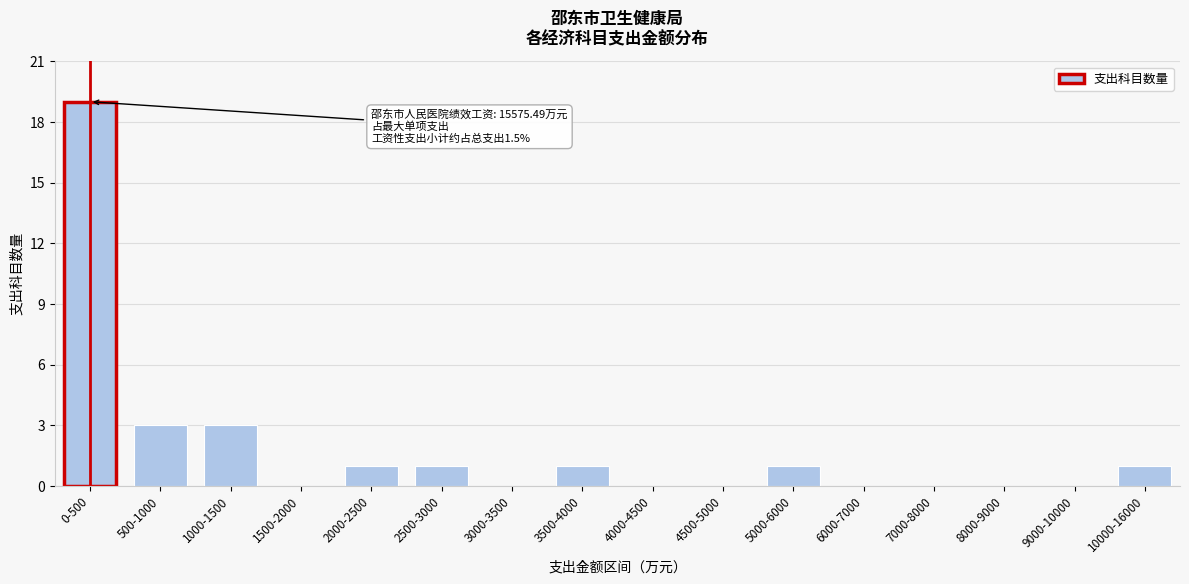

Reading right to left, transcribe all the data shown in this chart.

10000-16000=1	9000-10000=0	8000-9000=0	7000-8000=0	6000-7000=0	5000-6000=1	4500-5000=0	4000-4500=0	3500-4000=1	3000-3500=0	2500-3000=1	2000-2500=1	1500-2000=0	1000-1500=3	500-1000=3	0-500=19